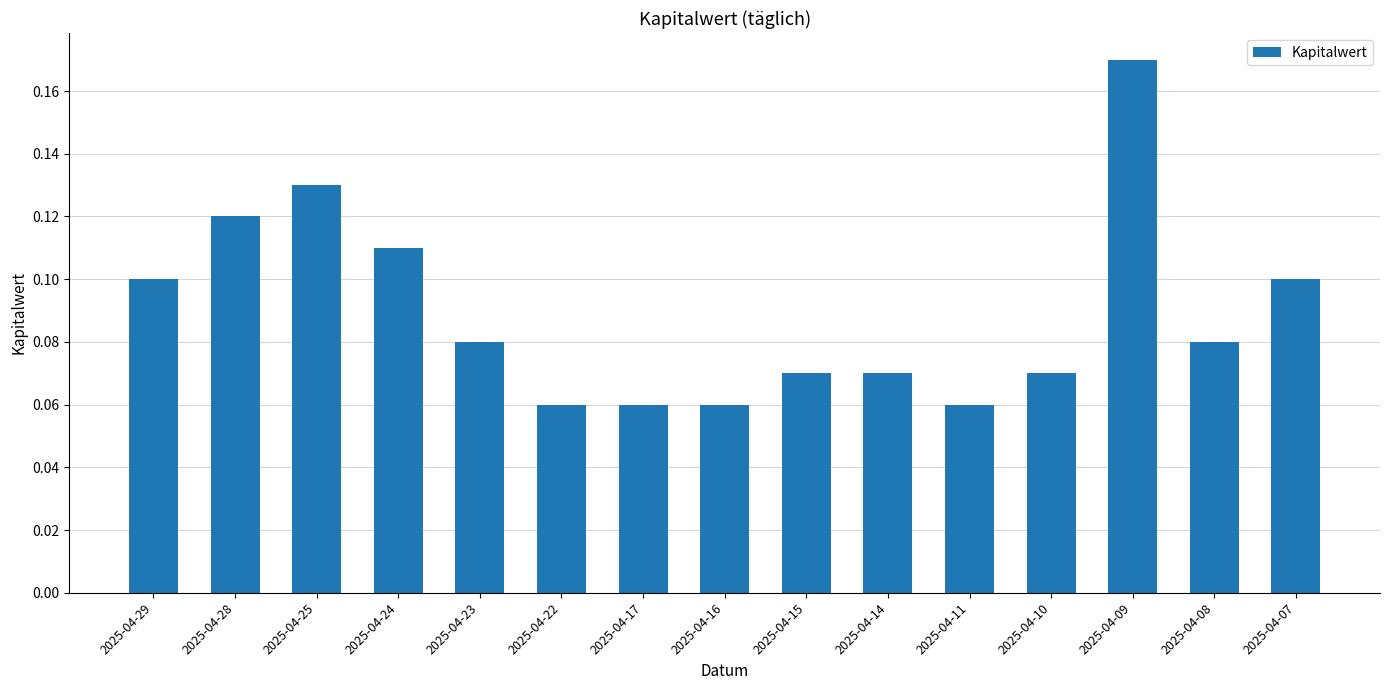

The chart shows a value of 0.3 at 2025-04-09. True or false?

False